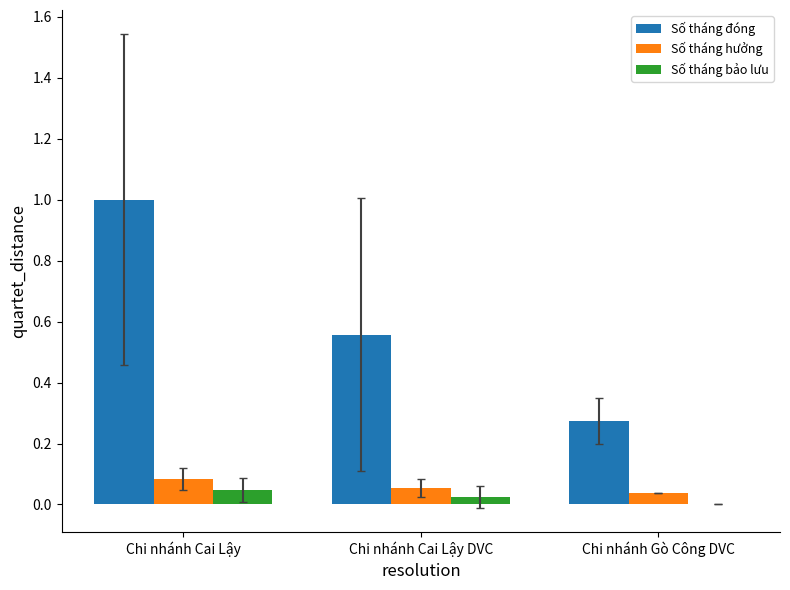

What is the sum of all Số tháng đóng values?

1.8